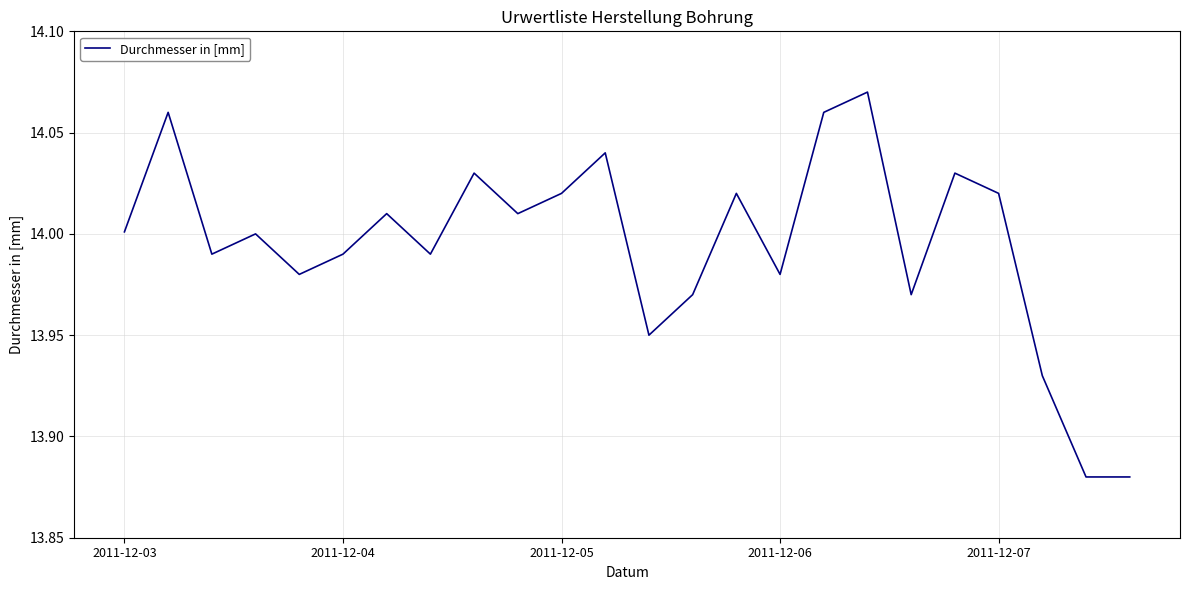

What is the difference between the maximum and second lowest values?

0.2